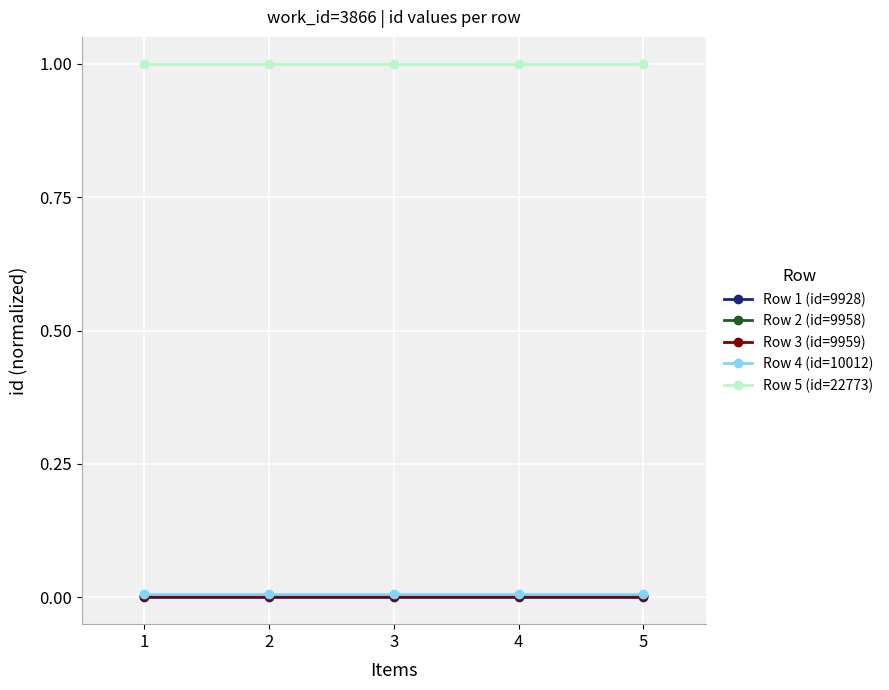

What is the approximate value of Row 5 (id=22773) at 5?

1.0